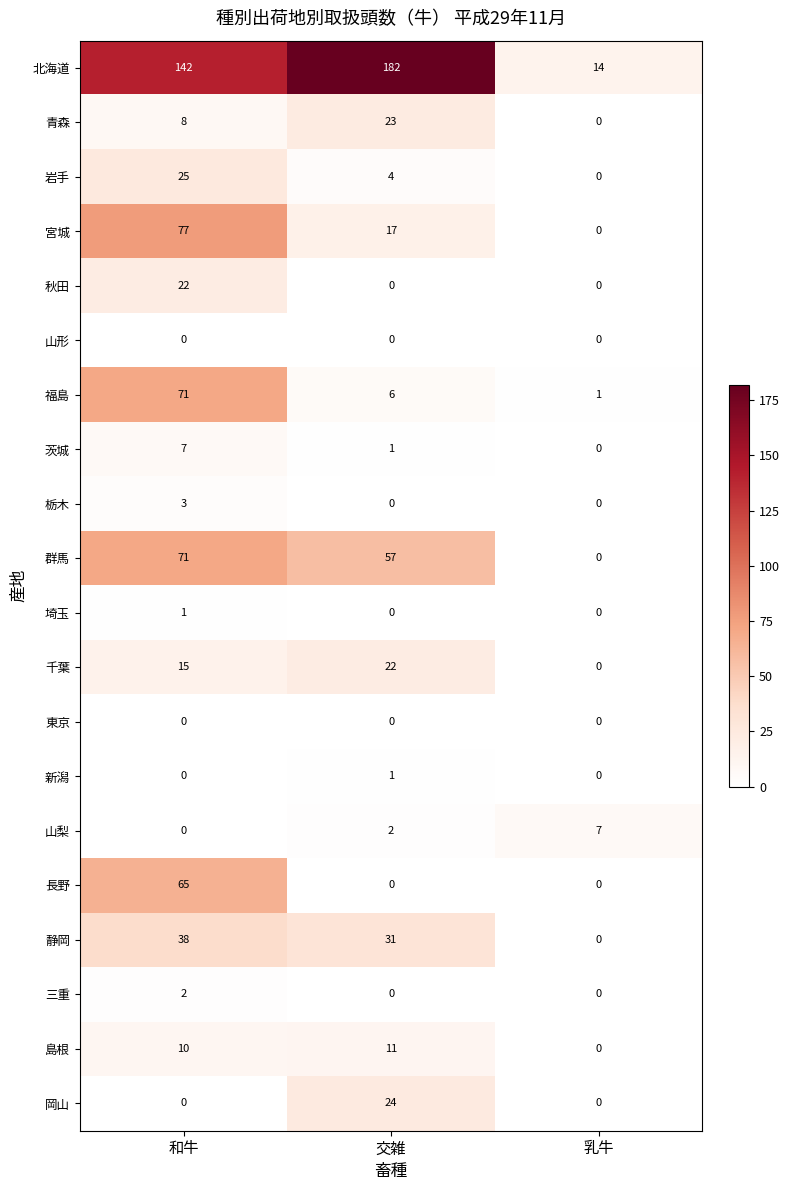

The value of 千葉 at 乳牛 is 0. True or false?

True